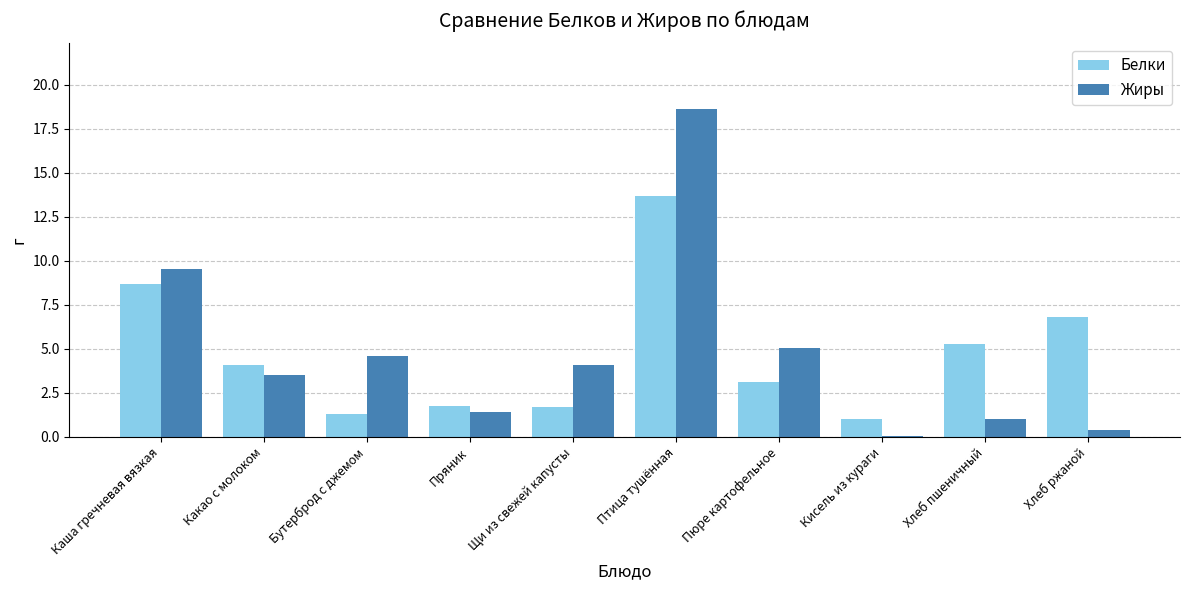

The value of Жиры at Щи из свежей капусты is 0.8. True or false?

False